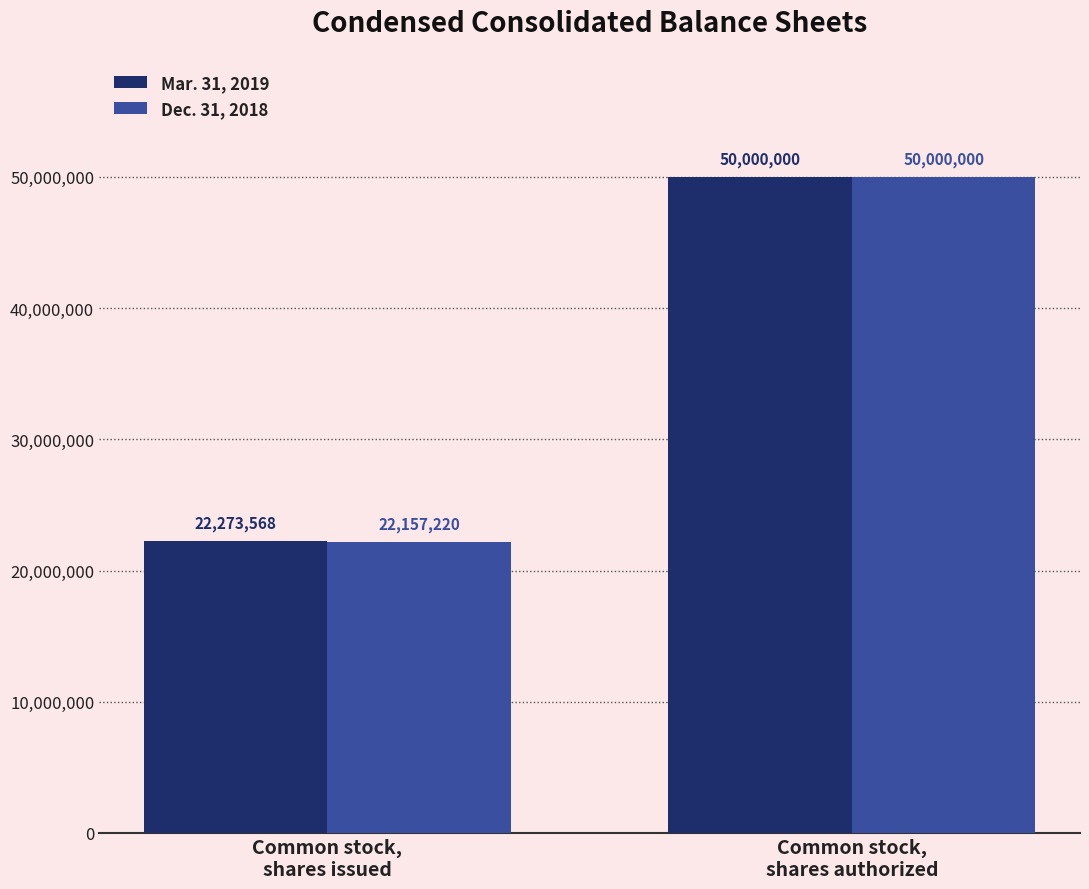

Which series has the largest total across all categories?

Mar. 31, 2019